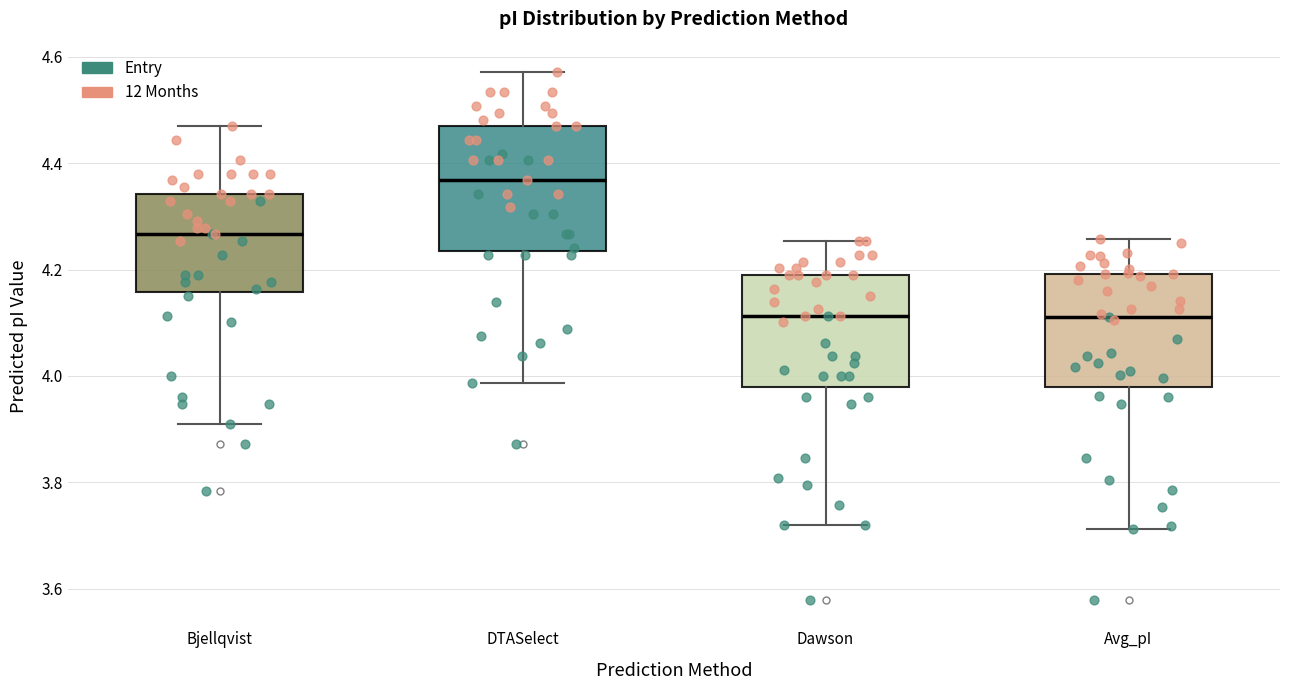

Reading left to right, read every box against the y-axis: the position of its median line, the range the box covers, and the ends of its whiskers. The values are not printed on the chart, so give them approximately, as read against the axis.

Bjellqvist: median 4.26, box 4.16 to 4.34, whiskers 3.92 to 4.46
DTASelect: median 4.36, box 4.24 to 4.46, whiskers 3.98 to 4.58
Dawson: median 4.12, box 3.98 to 4.20, whiskers 3.72 to 4.26
Avg_pI: median 4.12, box 3.98 to 4.20, whiskers 3.72 to 4.26